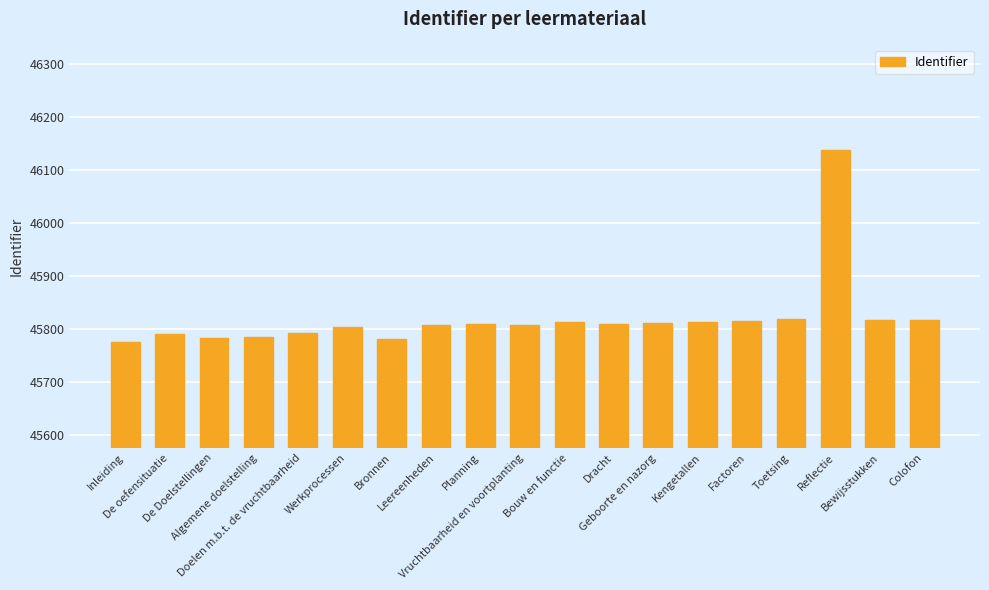

What is the value of the 10th bar from the left?

45808